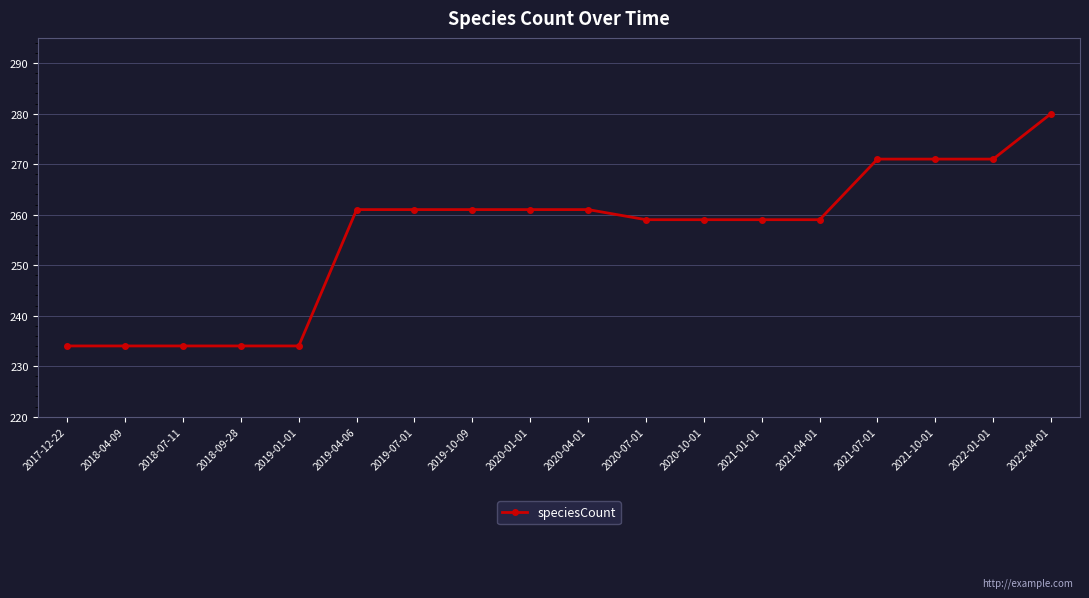

What position from the right is 2022-01-01?

2